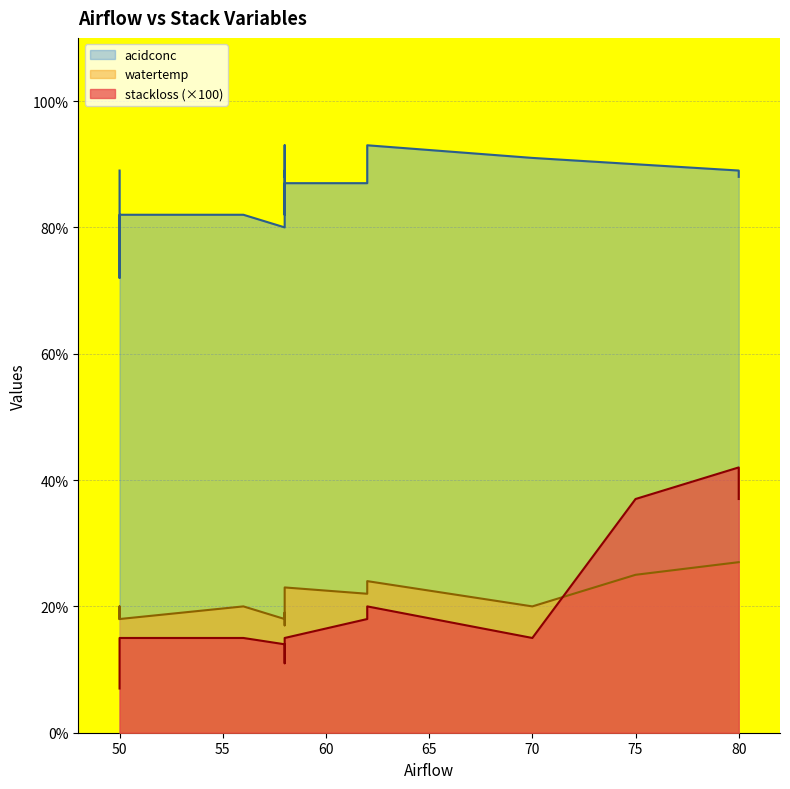

Reading left to right, what are all the values shown in this chart?

stackloss: 50=7.0	50=8.0	50=8.0	50=9.0	50=15.0	56=15.0	58=14.0	58=14.0	58=13.0	58=12.0	58=11.0	58=15.0	62=18.0	62=18.0	62=19.0	62=20.0	70=15.0	75=37.0	80=42.0	80=37.0
watertemp: 50=18.0	50=18.0	50=19.0	50=20.0	50=18.0	56=20.0	58=18.0	58=18.0	58=17.0	58=19.0	58=18.0	58=23.0	62=22.0	62=23.0	62=24.0	62=24.0	70=20.0	75=25.0	80=27.0	80=27.0
acidconc: 50=89.0	50=86.0	50=72.0	50=80.0	50=82.0	56=82.0	58=80.0	58=89.0	58=88.0	58=93.0	58=82.0	58=87.0	62=87.0	62=87.0	62=93.0	62=93.0	70=91.0	75=90.0	80=89.0	80=88.0